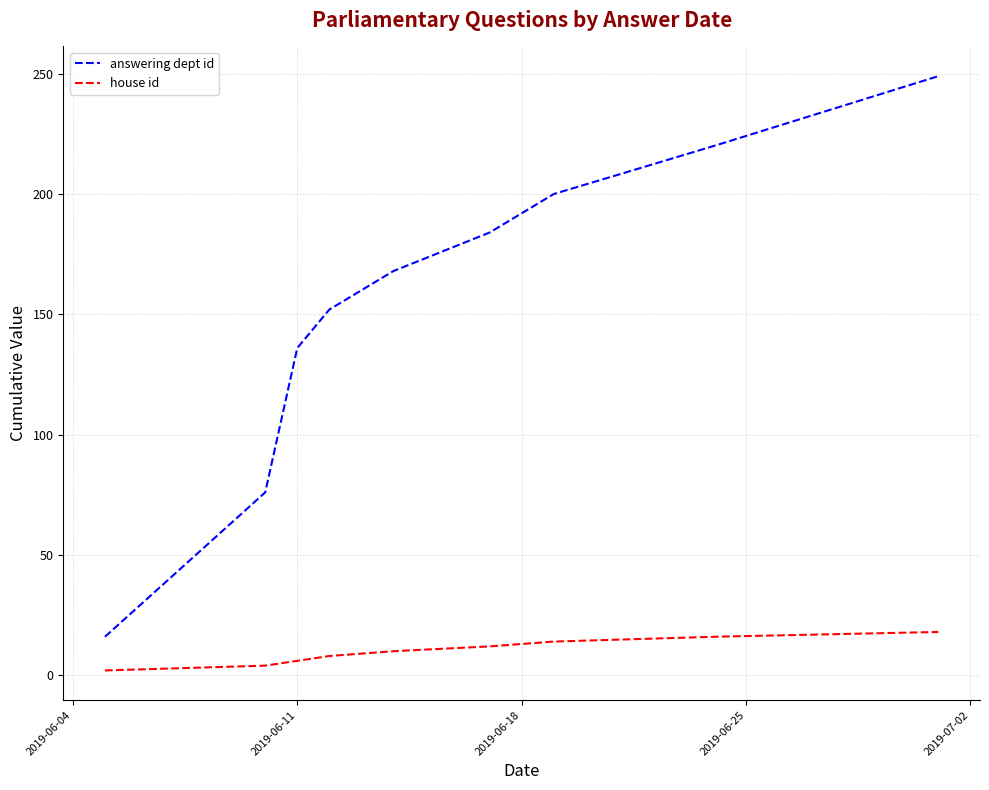

True or false: answering dept id and house id cross at least once.

False